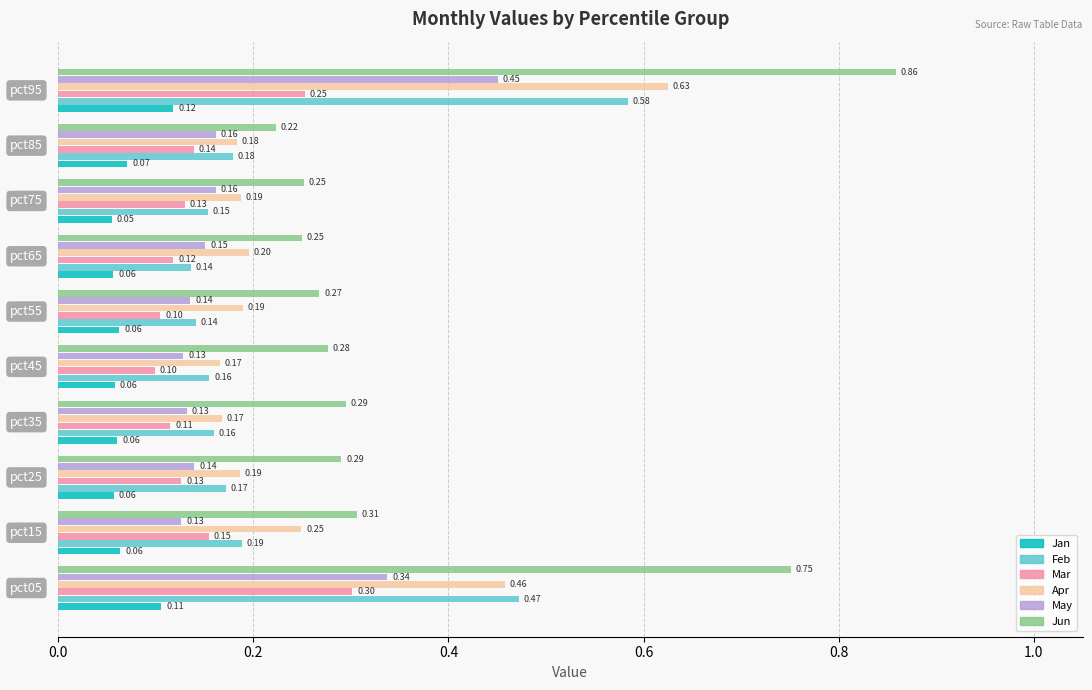

Rank the series by their maximum value, from lowest to highest.

Jan, Mar, May, Feb, Apr, Jun